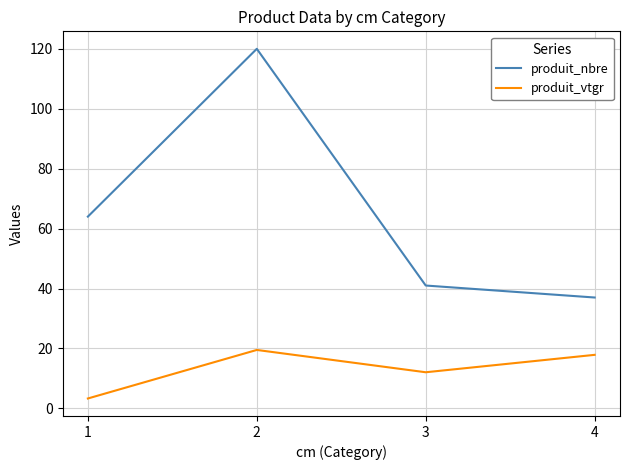

Which series has the largest range (max minus min)?

produit_nbre